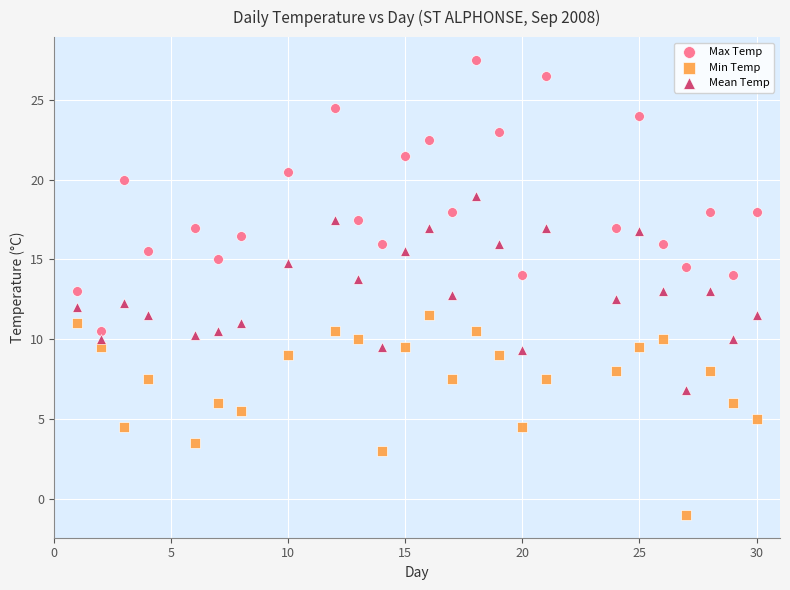

Across all data points, what is the range of X values (max minus min)?

29.0